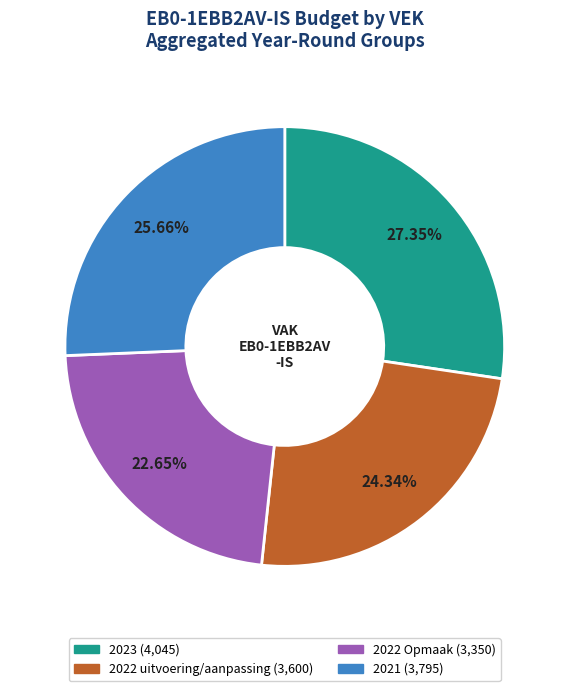

Count the number of slices in the pie.

4